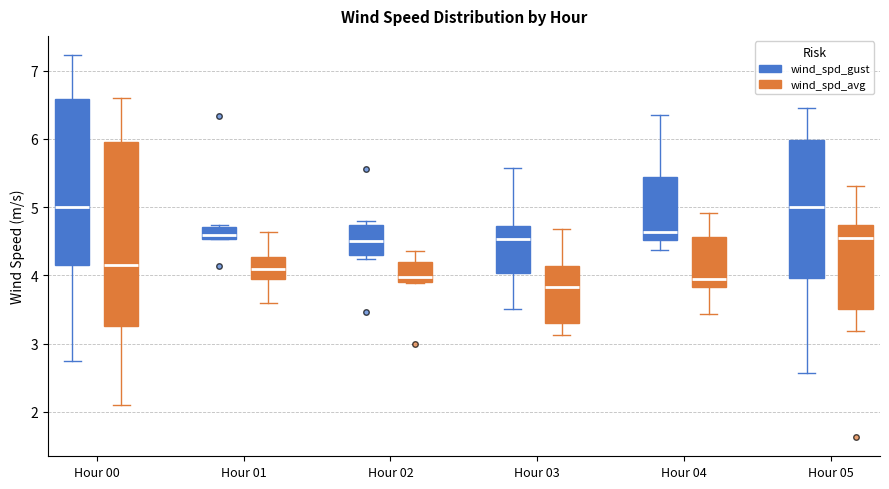

Where does the lower whisker of the box for Hour 05 (wind_spd_avg) end on the y-axis? The values are not printed on the chart, so give them approximately, as read against the axis.

3.2